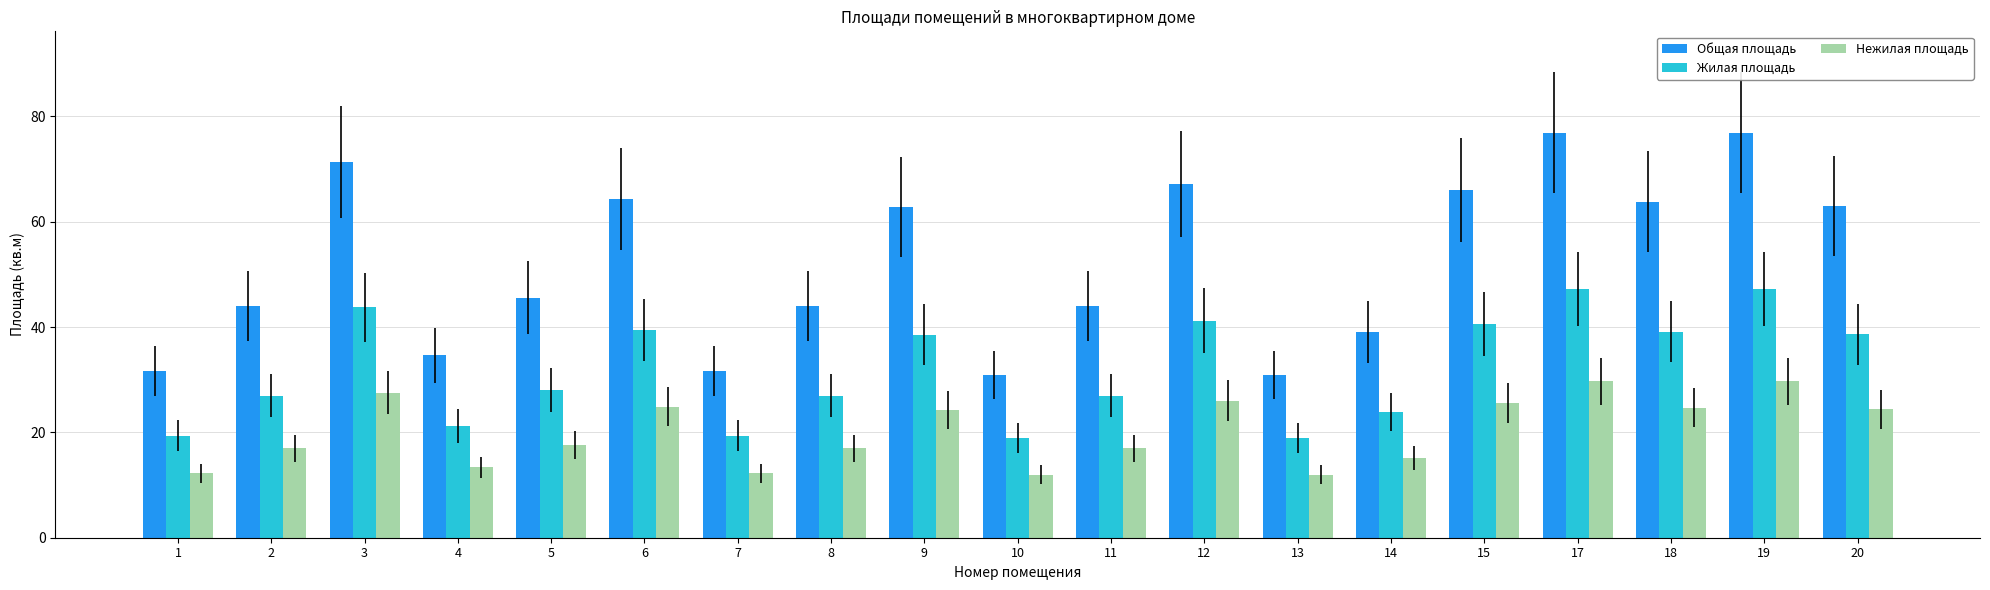

Does the chart contain stacked bars?

No